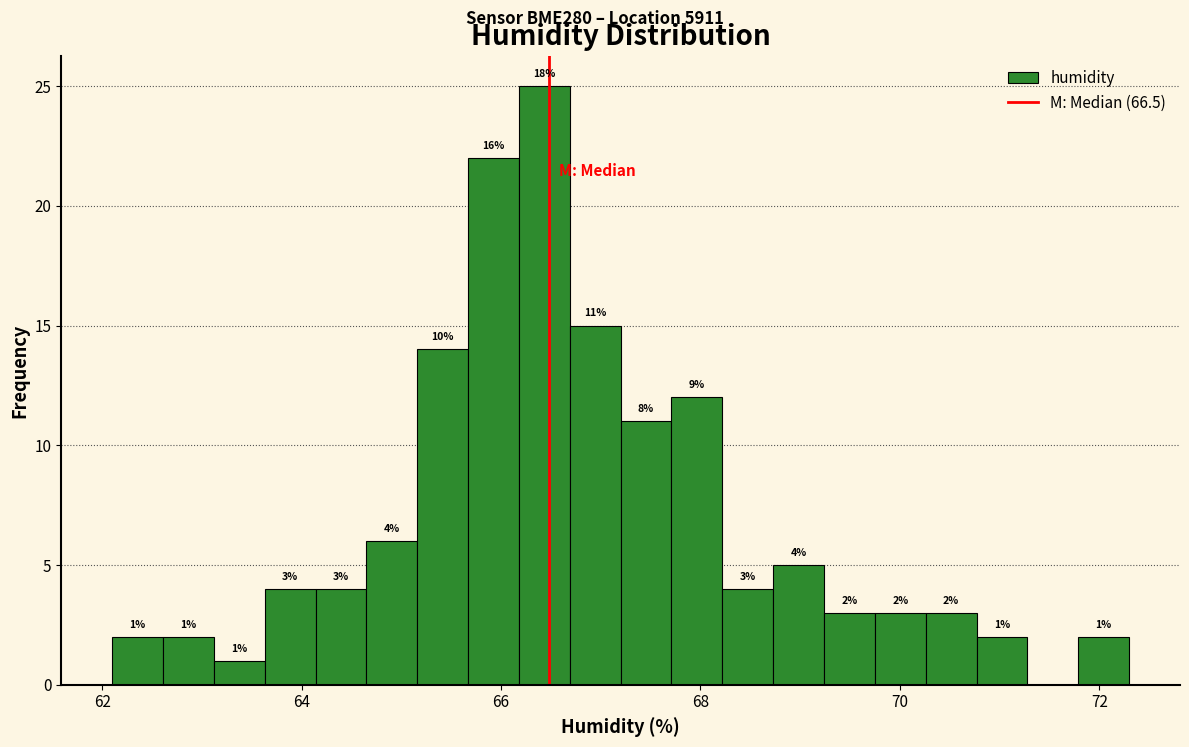

Read against the x-axis, roughly where is the centre of the tallest bar?

66.4